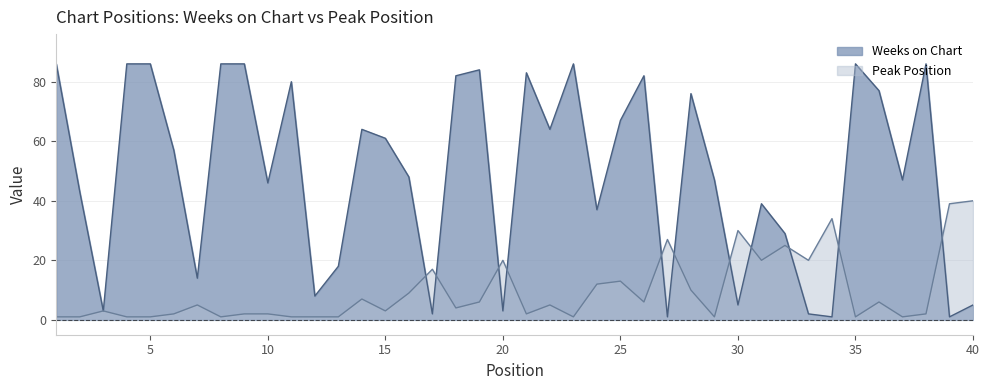

True or false: Weeks on Chart has a value of 37 at 24.

True